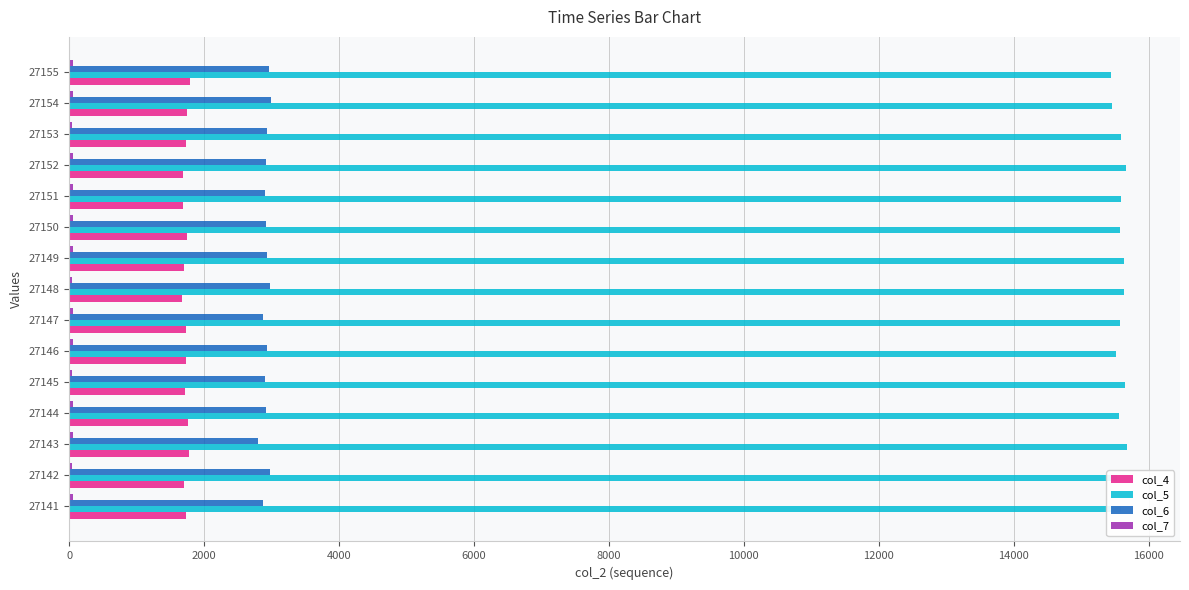

Which series has the largest total across all categories?

col_5